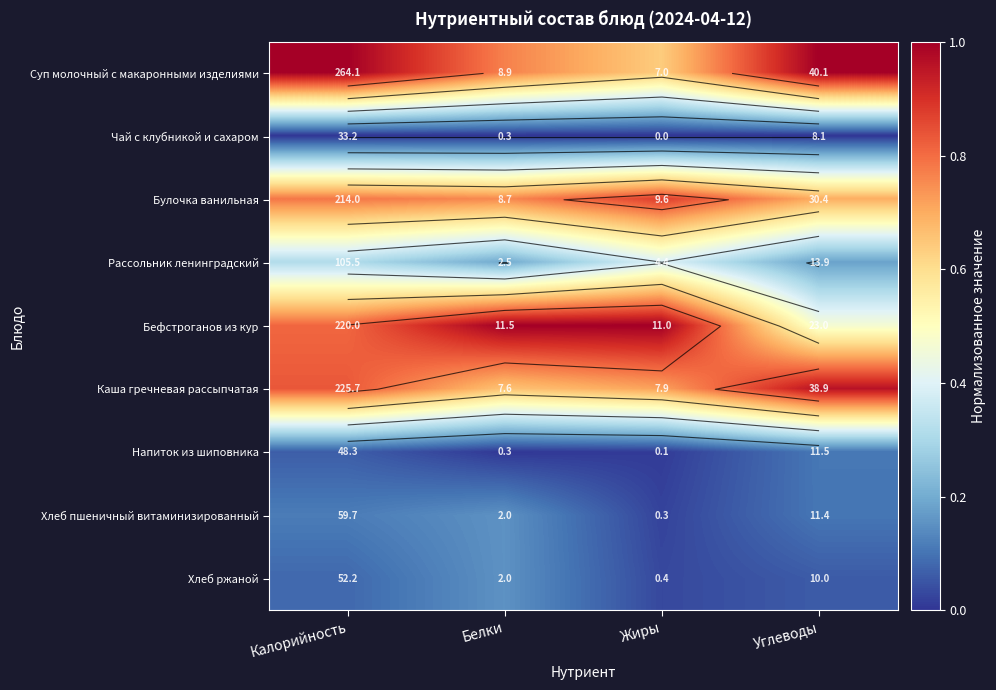

Is the value of Напиток из шиповника at Белки greater than the value of Булочка ванильная at Жиры?

No